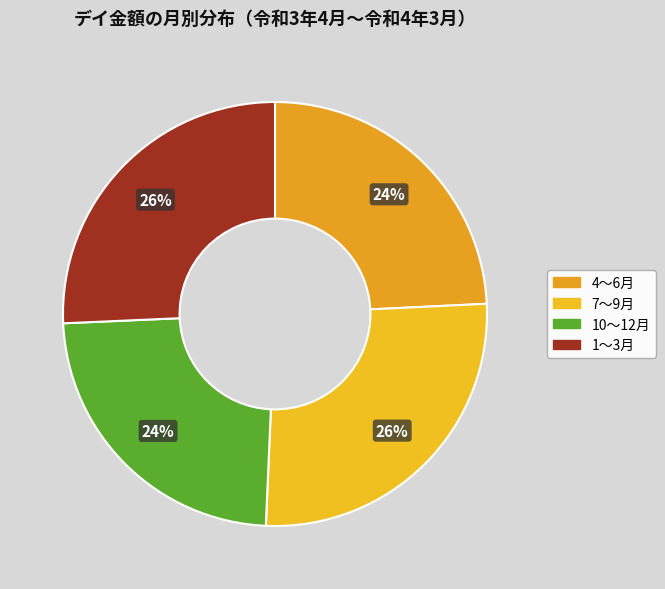

How many slices are in this pie chart?

4